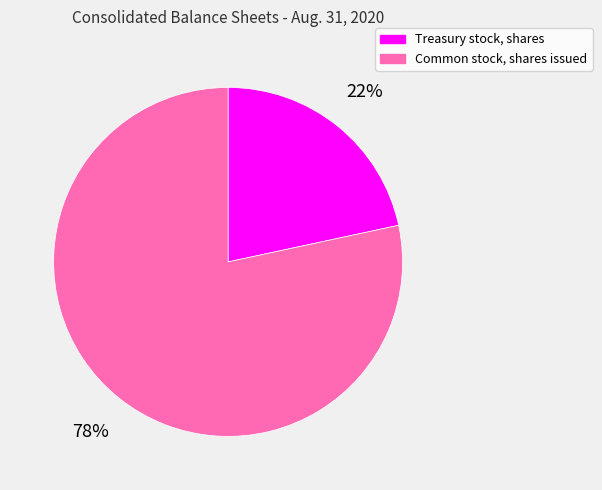

Is there a majority slice in this chart?

Yes